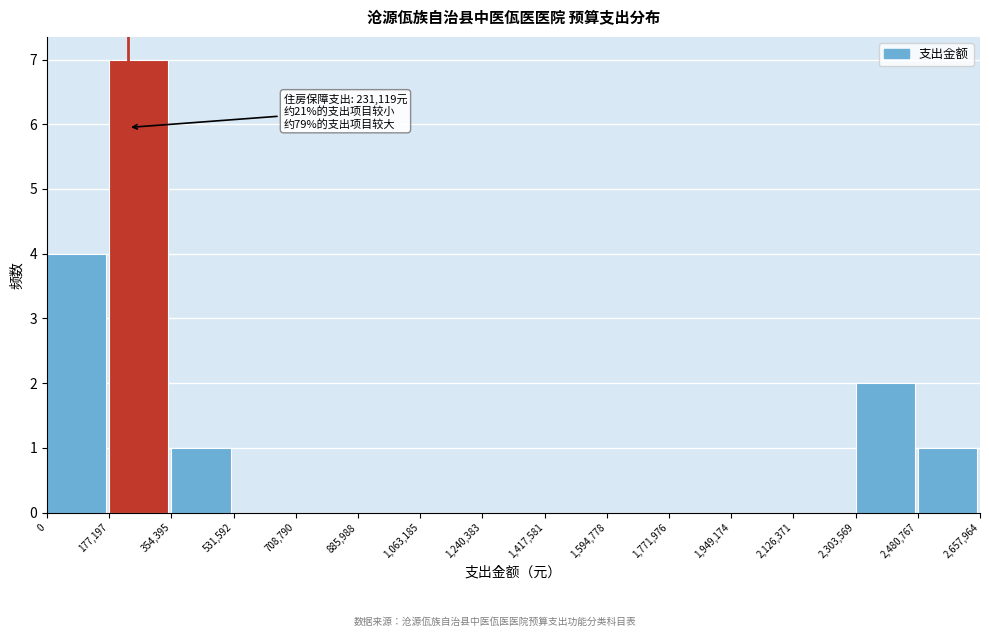

Which range on the x-axis has the tallest bar?

177,197 to 354,395